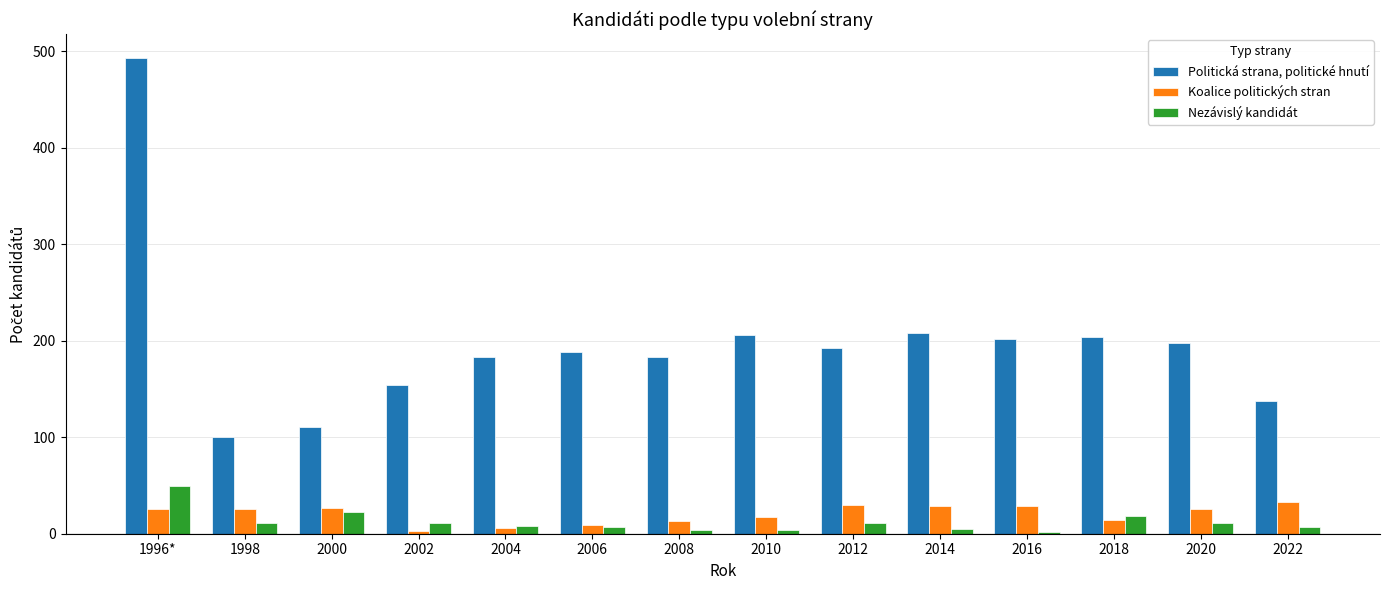

Which series has the largest range (max minus min)?

Politická strana, politické hnutí